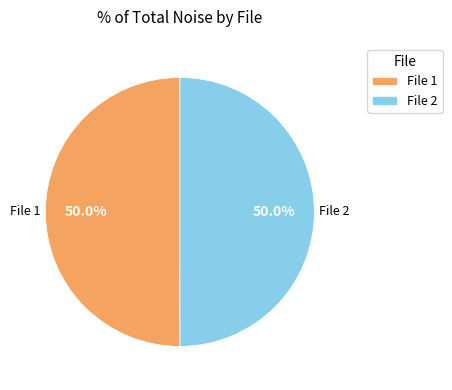

Approximately how many times larger is the value at File 1 compared to File 2?

1.0